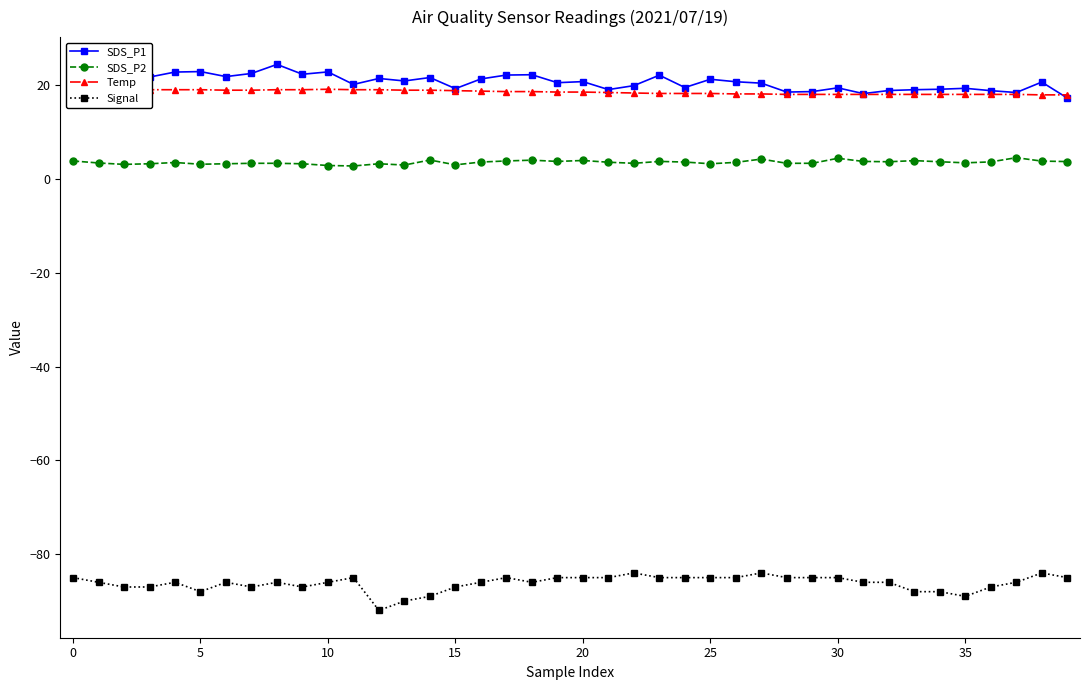

What is the label of the 23rd point from the left?

22